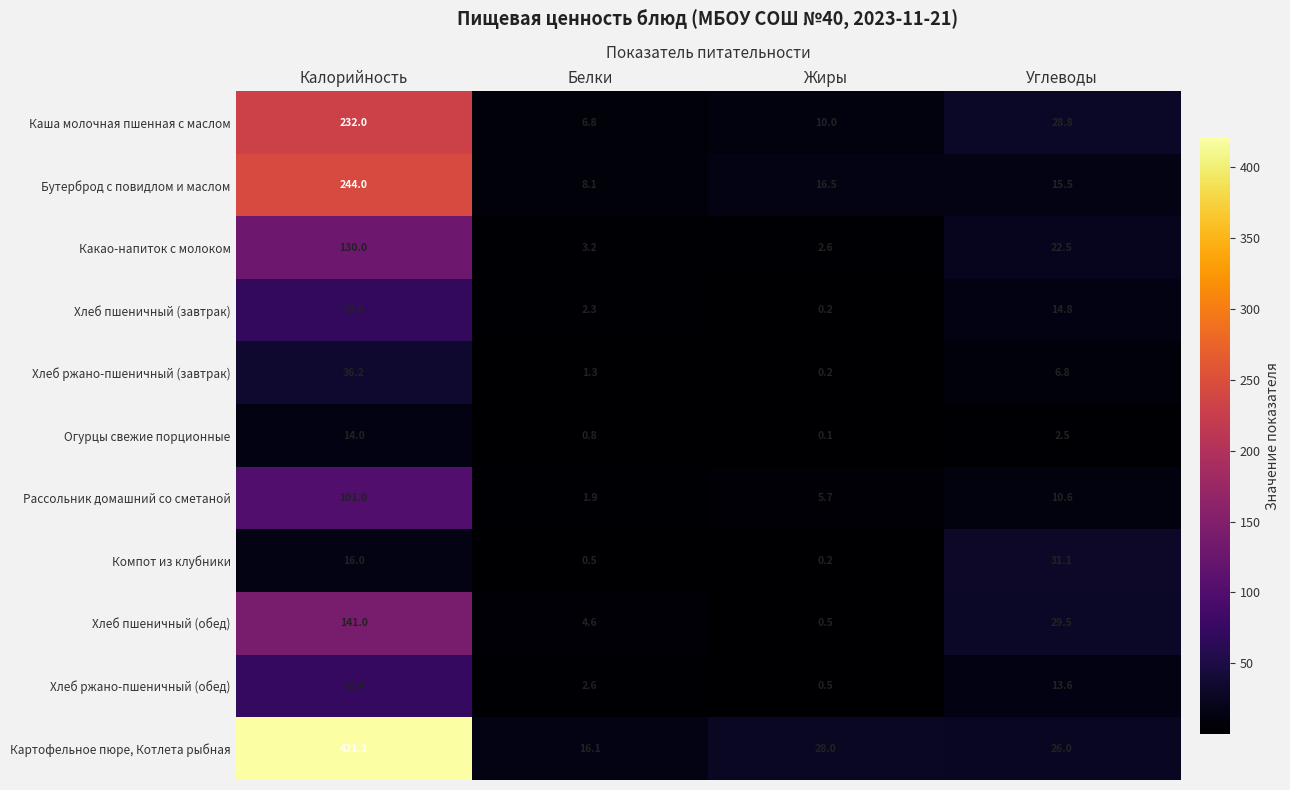

What value does the Рассольник домашний со сметаной series have at Углеводы?

10.6